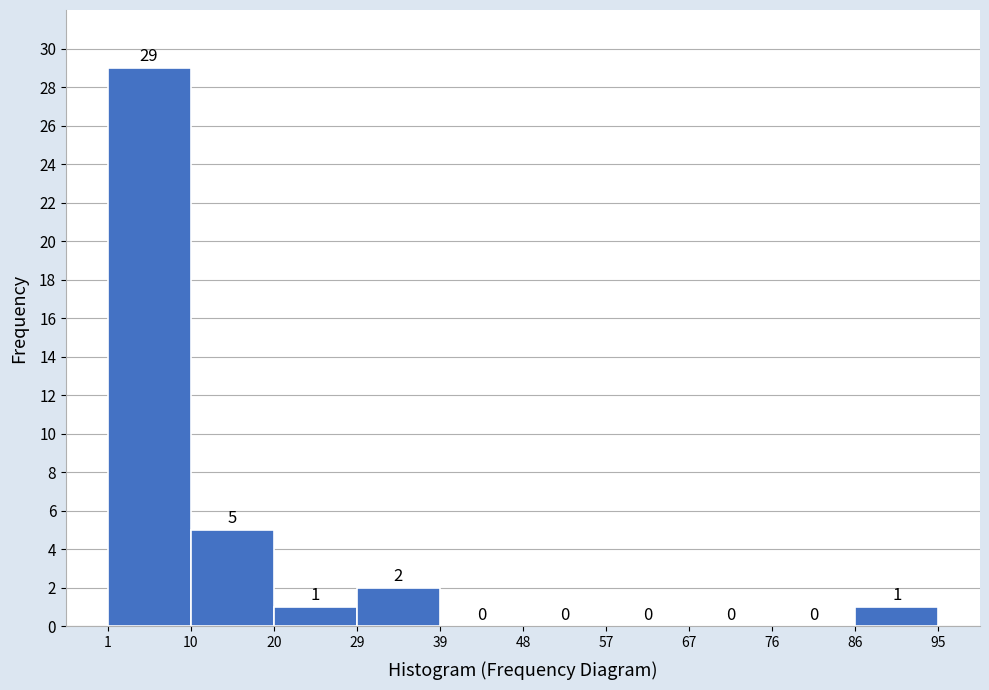

What is the height of the bar covering 1 to 10 on the x-axis?

29